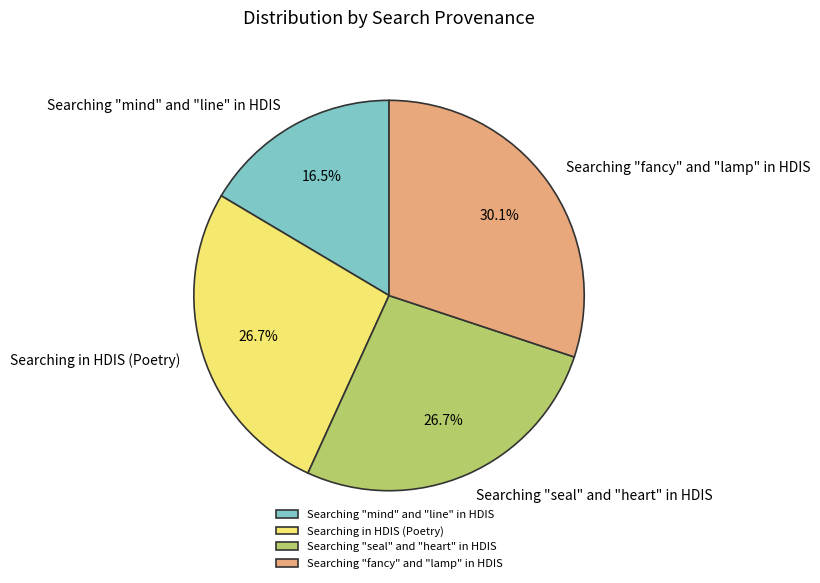

What is the ratio of the value at Searching "fancy" and "lamp" in HDIS to the value at Searching "seal" and "heart" in HDIS?

1.1